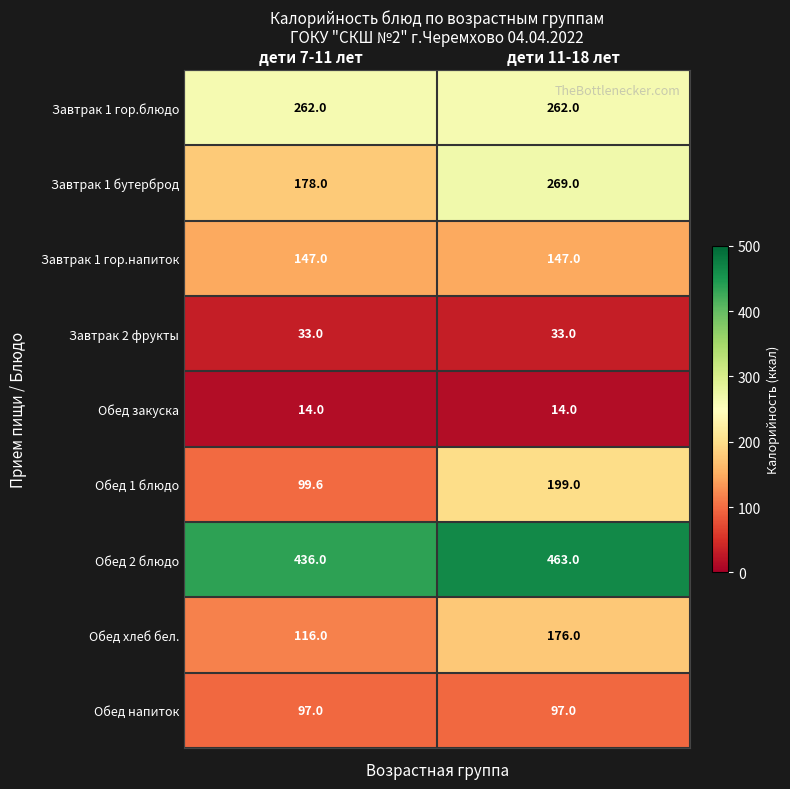

What is the sum of all Завтрак 1 гор.напиток values?

294.0